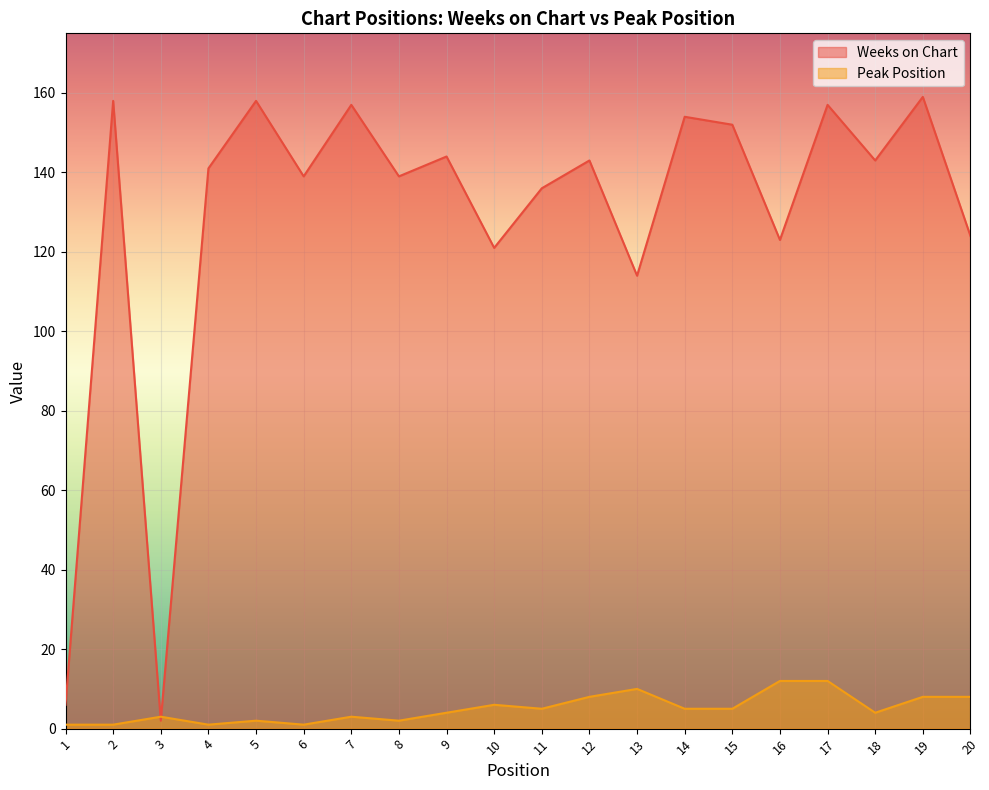

Reading left to right, transcribe all the data shown in this chart.

Weeks on Chart: 6	158	2	141	158	139	157	139	144	121	136	143	114	154	152	123	157	143	159	124
Peak Position: 1	1	3	1	2	1	3	2	4	6	5	8	10	5	5	12	12	4	8	8